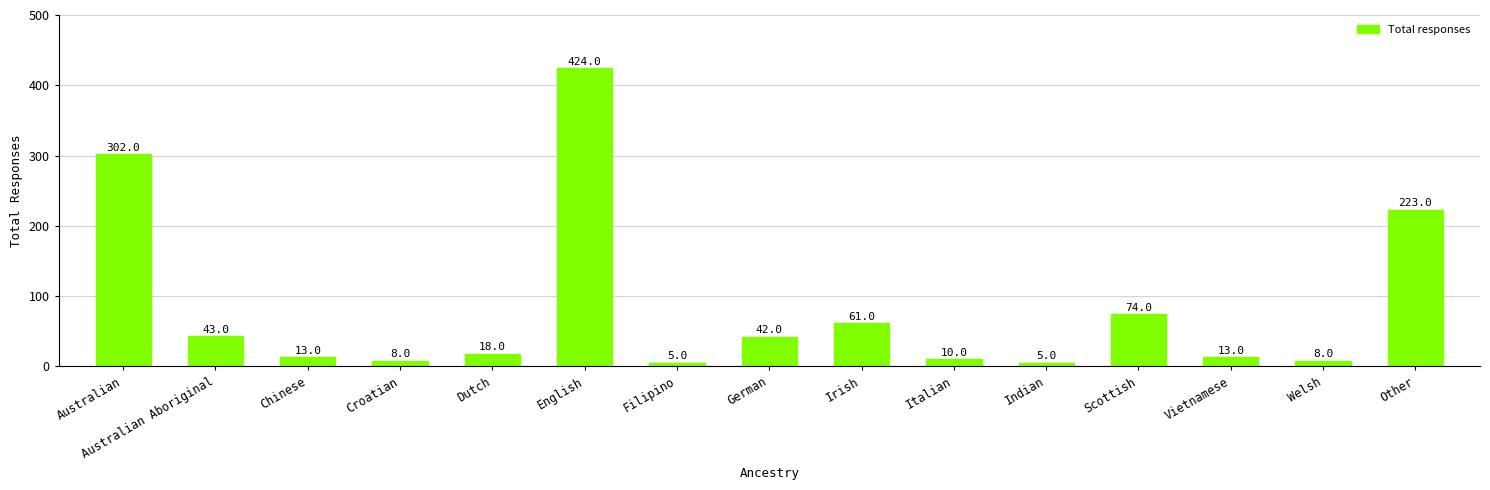

What is the difference between the maximum and minimum values?

419